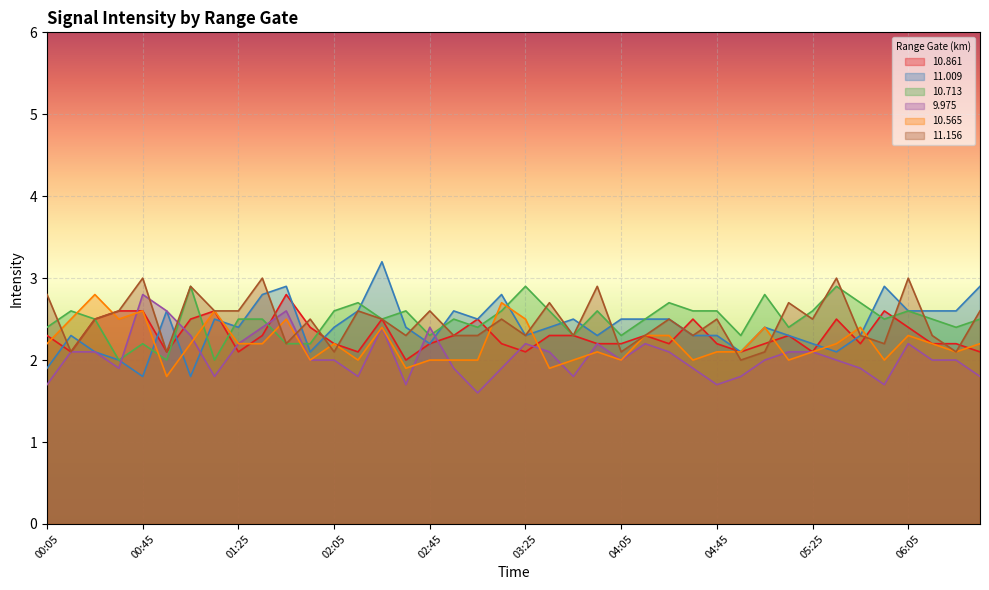

How many intersections are there between  10.565 and  10.713?

8